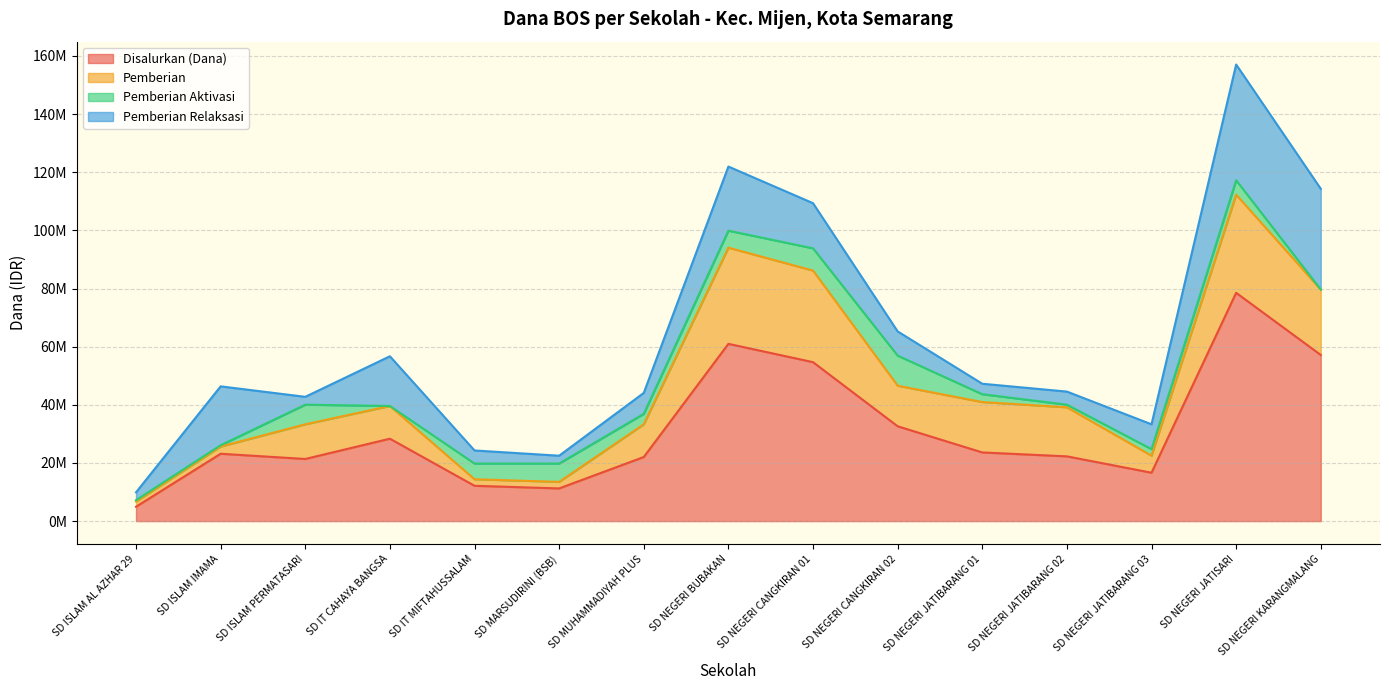

Which series changed the most between SD MUHAMMADIYAH PLUS and SD NEGERI BUBAKAN?

Disalurkan (Dana)